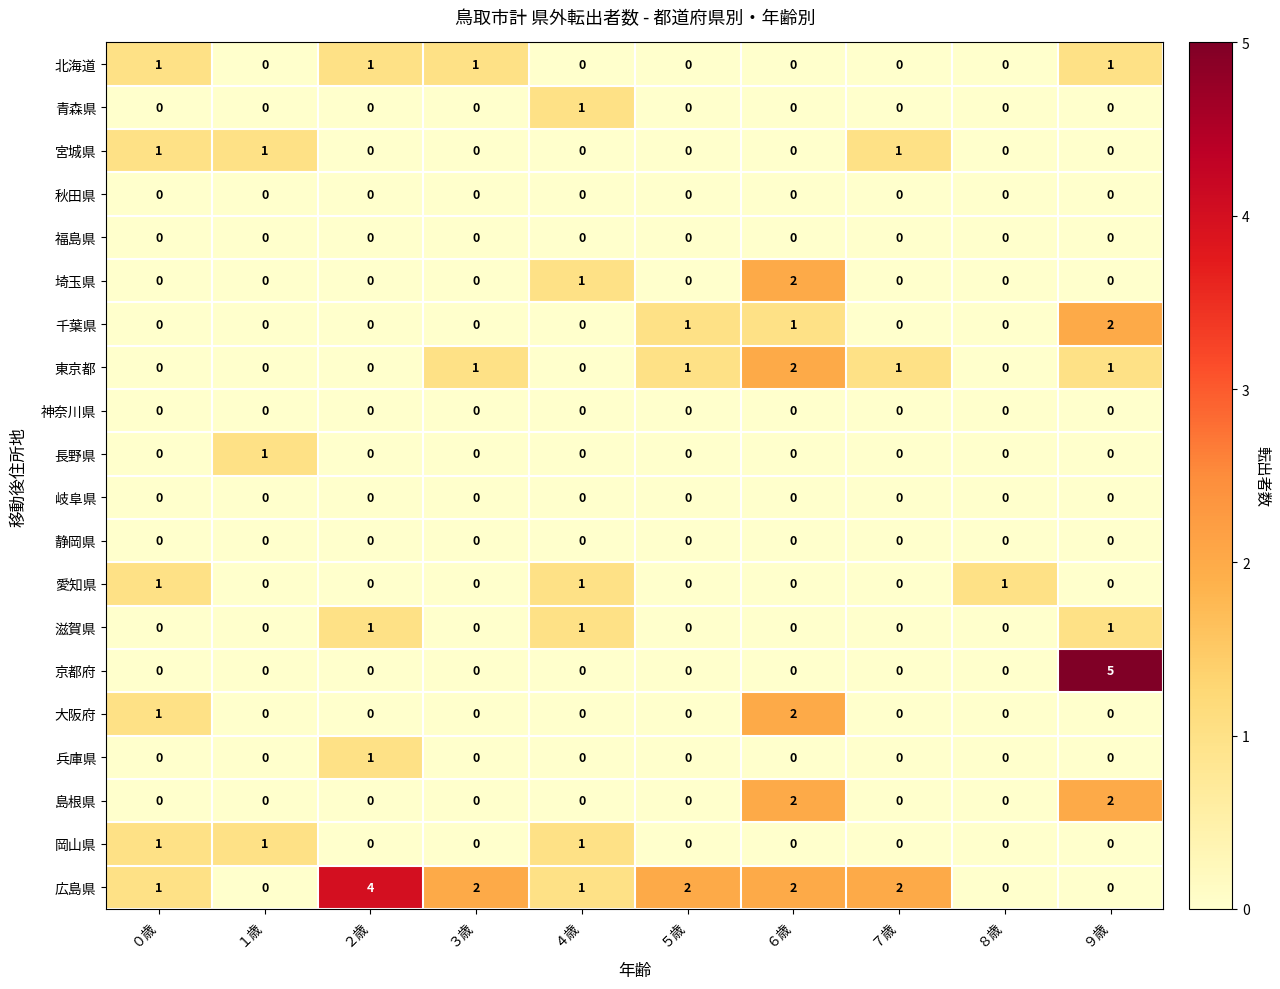

What is the sum of all 京都府 values?

5